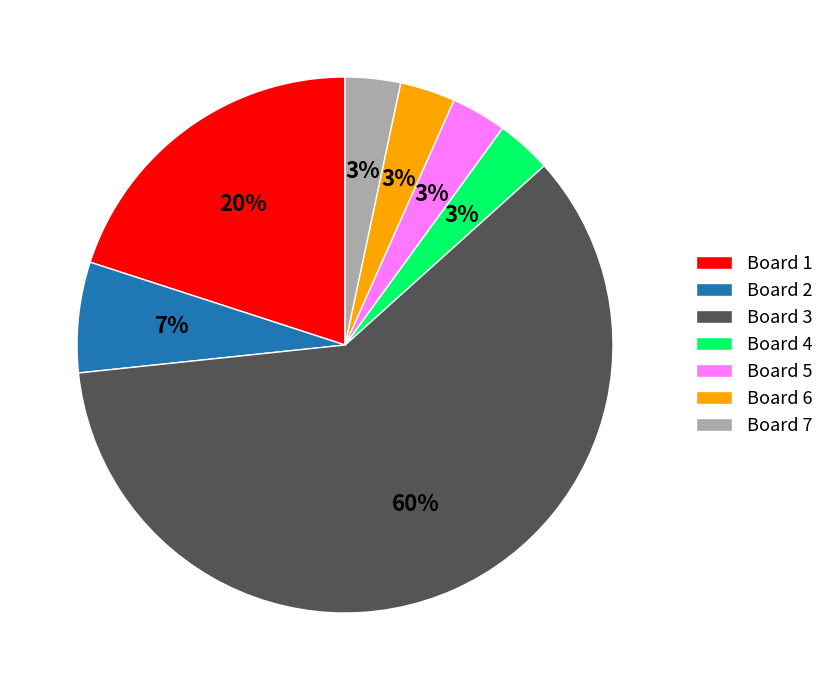

To the nearest percent, what percentage of the pie is Board 6?

3%